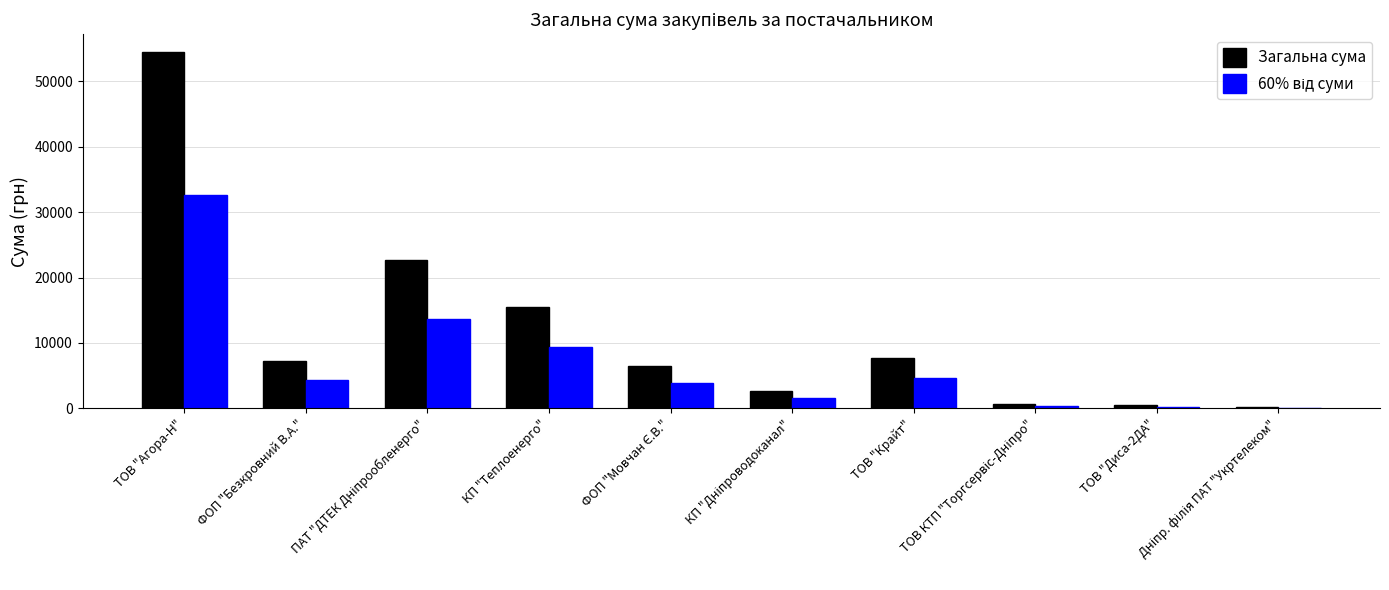

How many groups of bars are there?

10